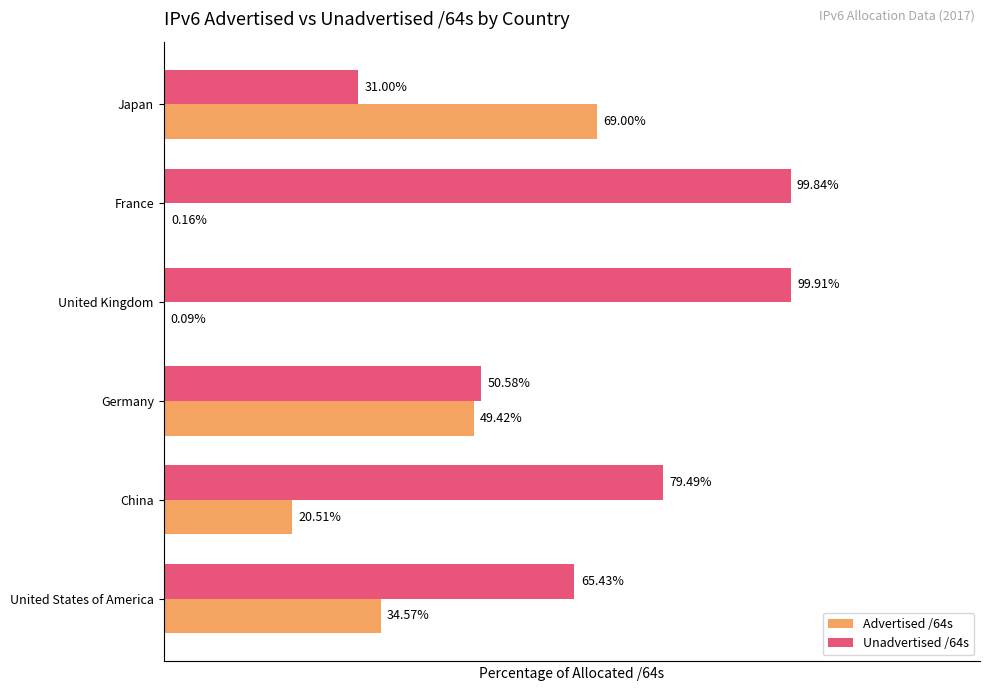

Is the value of Advertised /64s at Germany greater than the value of Unadvertised /64s at France?

No